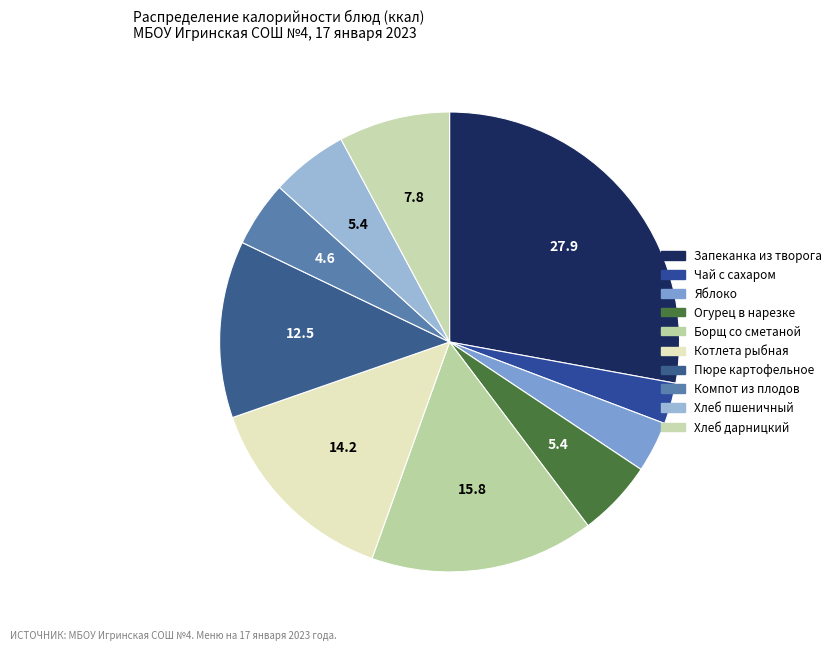

Which slice is the largest?

Запеканка из творога